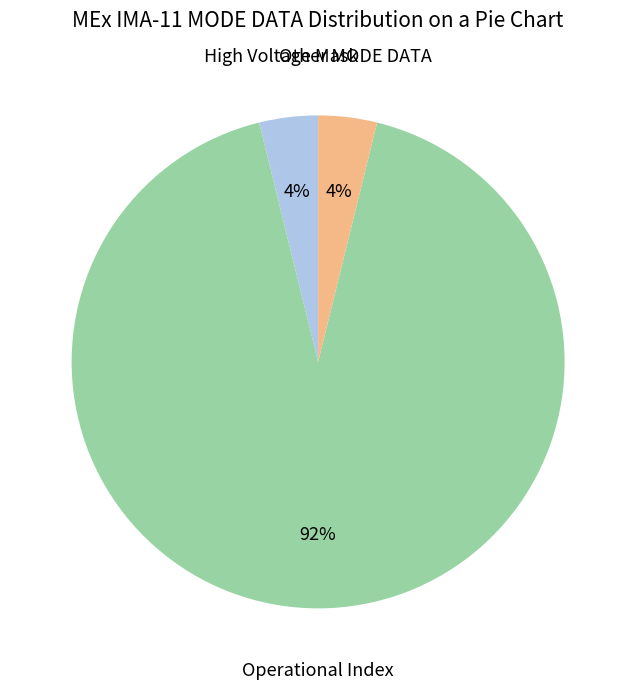

Which slice represents more than half of the pie?

Operational Index